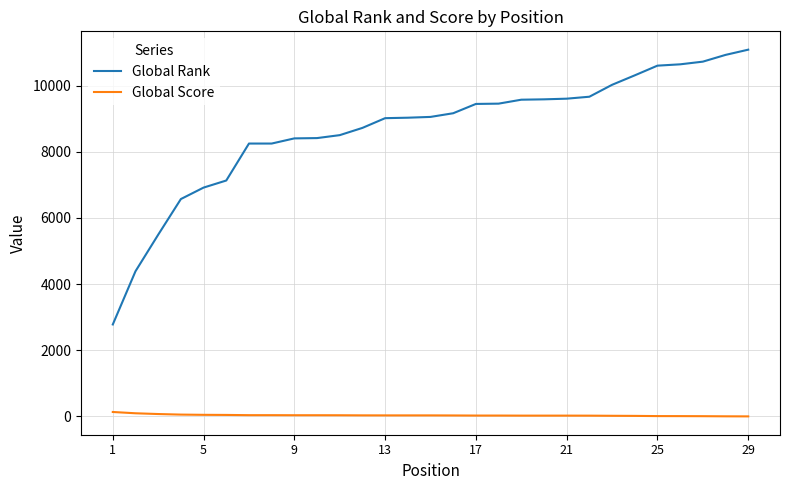

Which series has the widest spread of values?

Global Rank